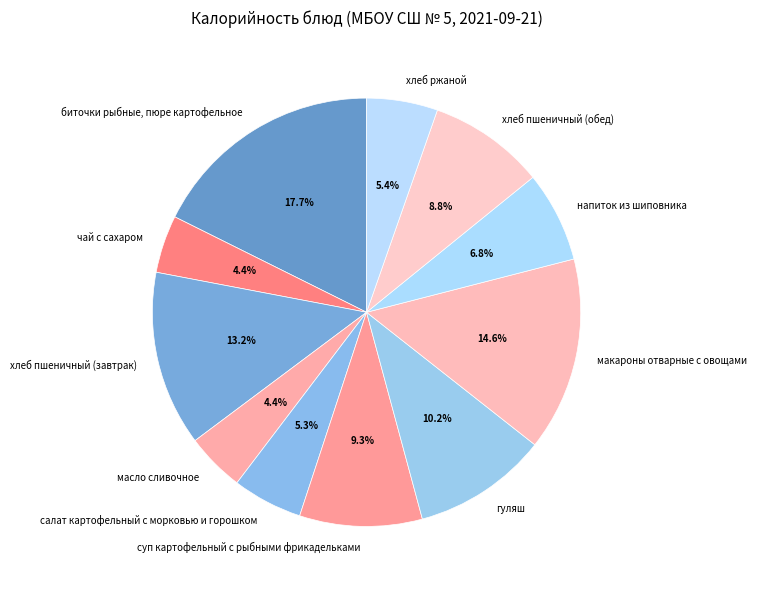

Is the sum of хлеб пшеничный (завтрак) and чай с сахаром greater than half?

No